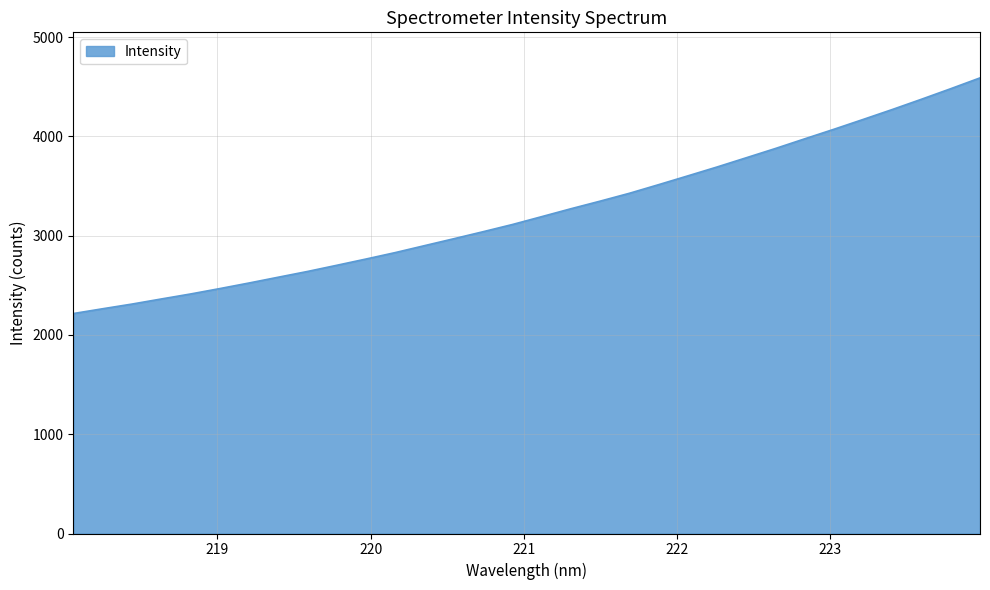

What is the maximum value shown in the chart?

4589.5